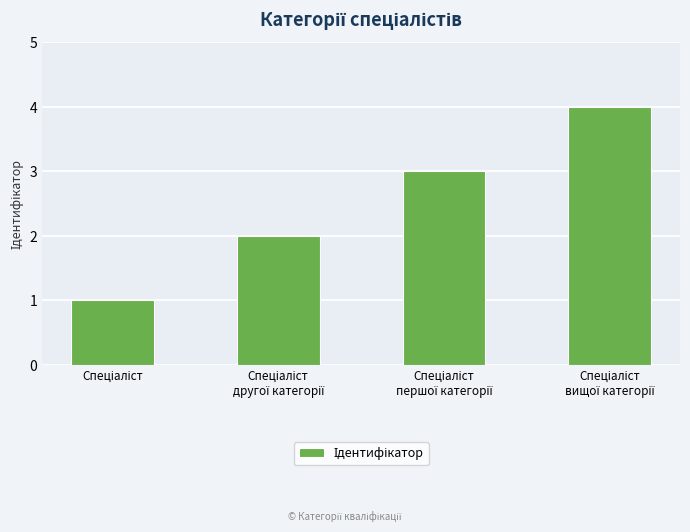

What is the sum of all values?

10